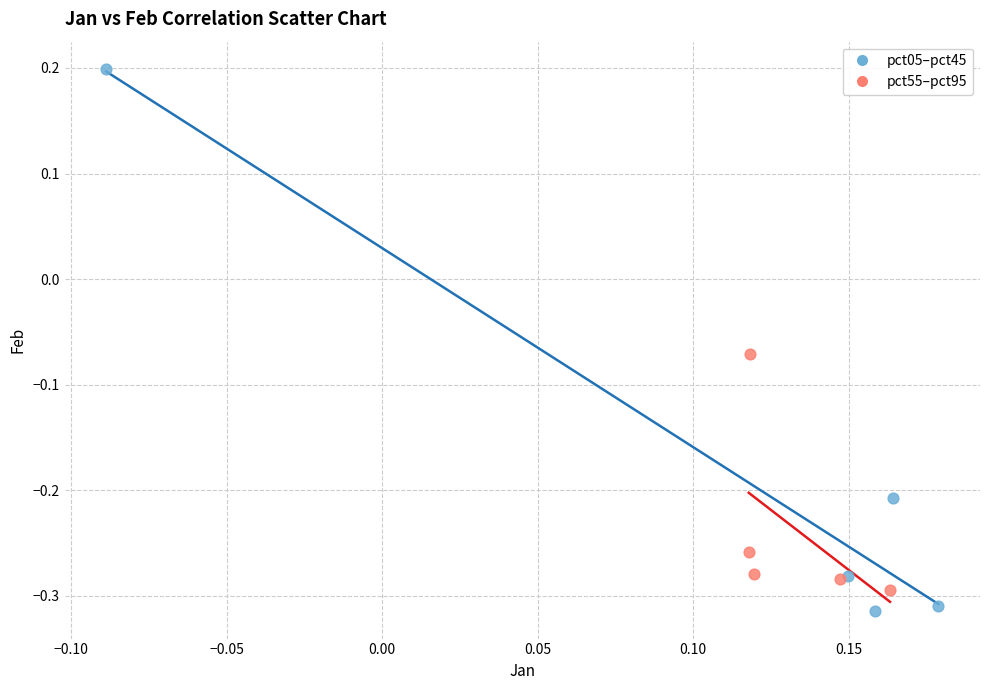

Which series has the largest Y range (max minus min)?

pct05–pct45